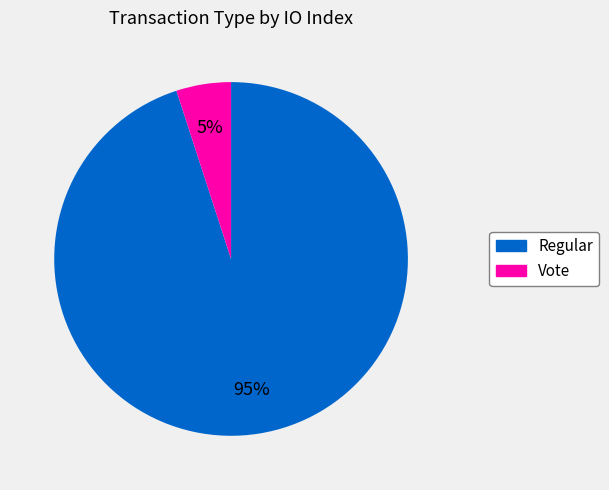

Between Regular and Vote, which is larger?

Regular